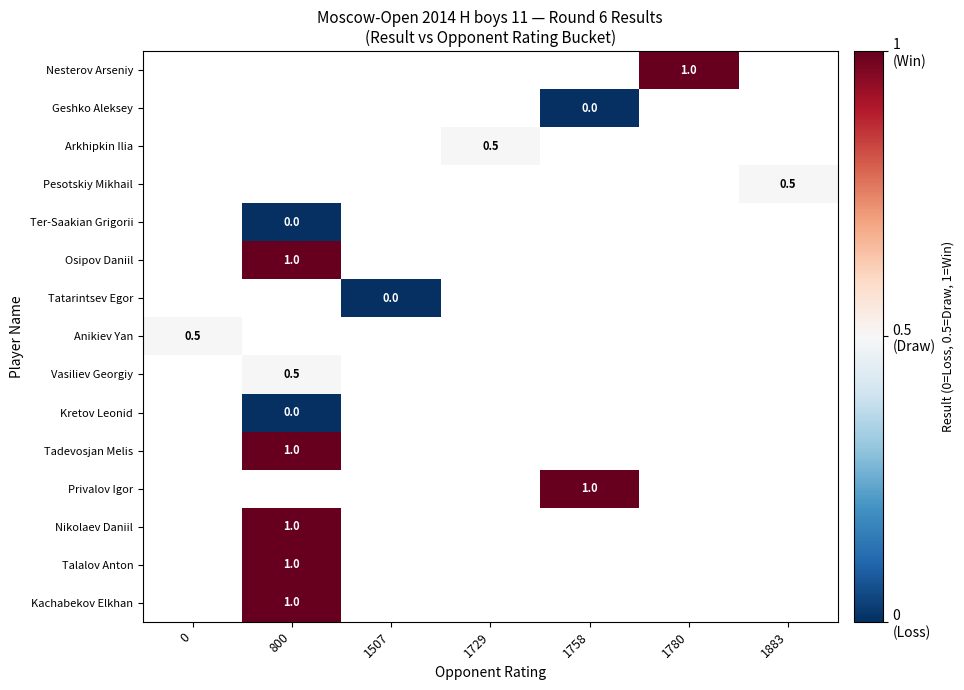

Count the number of data series in this chart.

15